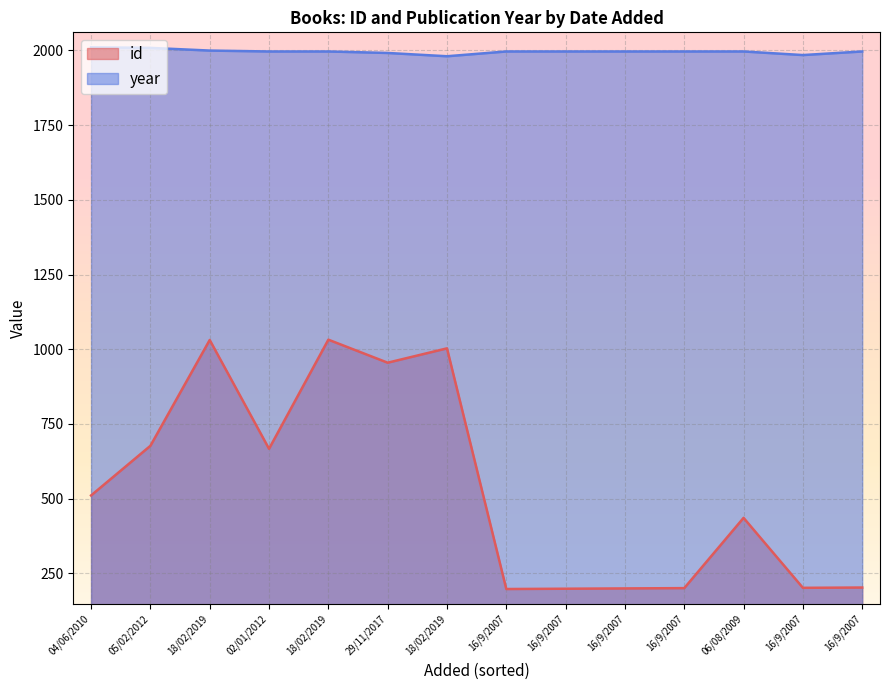

Rank the series at 16/9/2007 from highest to lowest value.

year, id